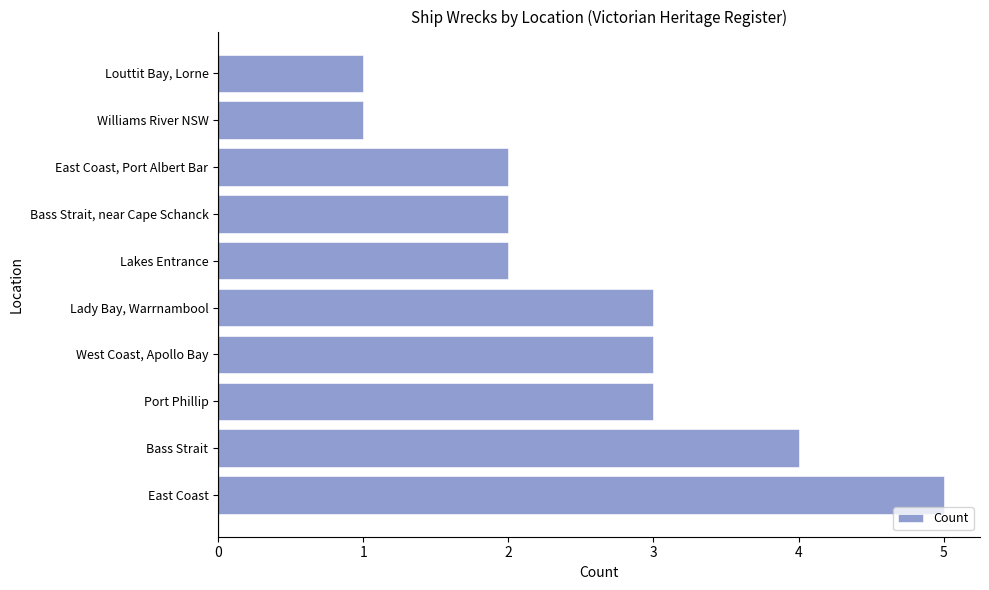

True or false: the data shows 3 at Lady Bay, Warrnambool.

True